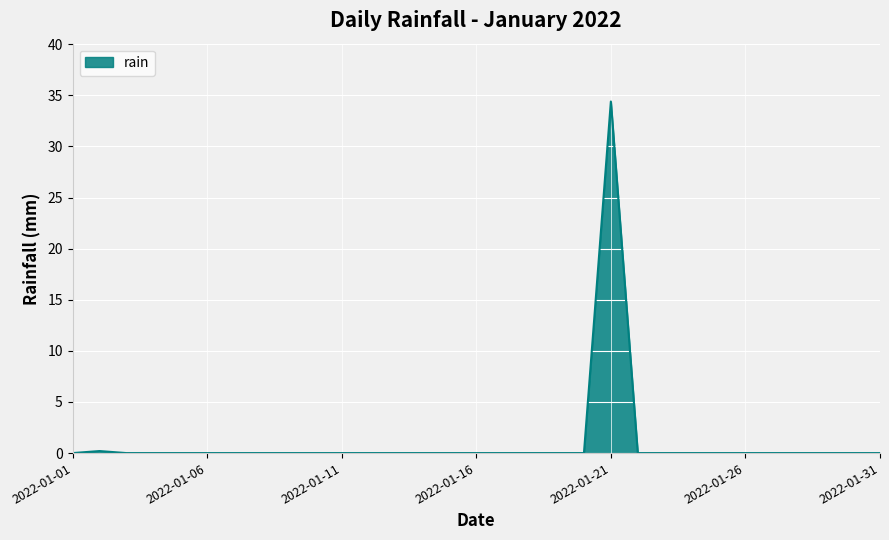

What is the maximum value shown in the chart?

34.4